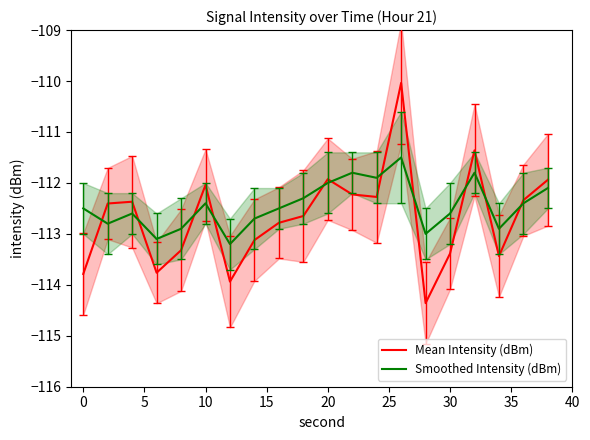

What is the highest value of the Mean Intensity (dBm) series?

-110.0